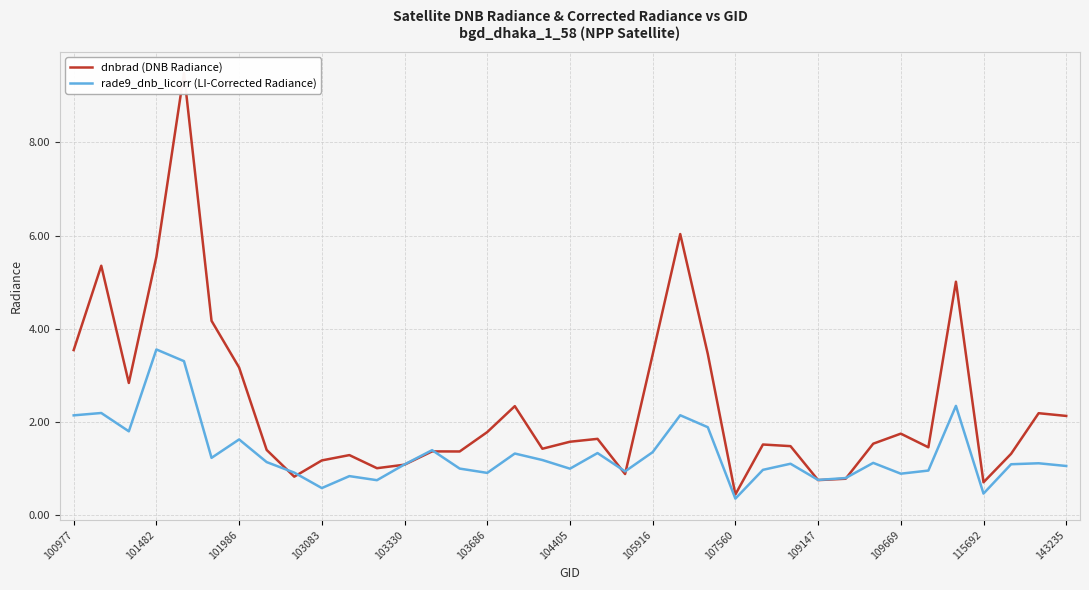

The rade9_dnb_licorr (LI-Corrected Radiance) series shows 0.2 at 20. True or false?

False